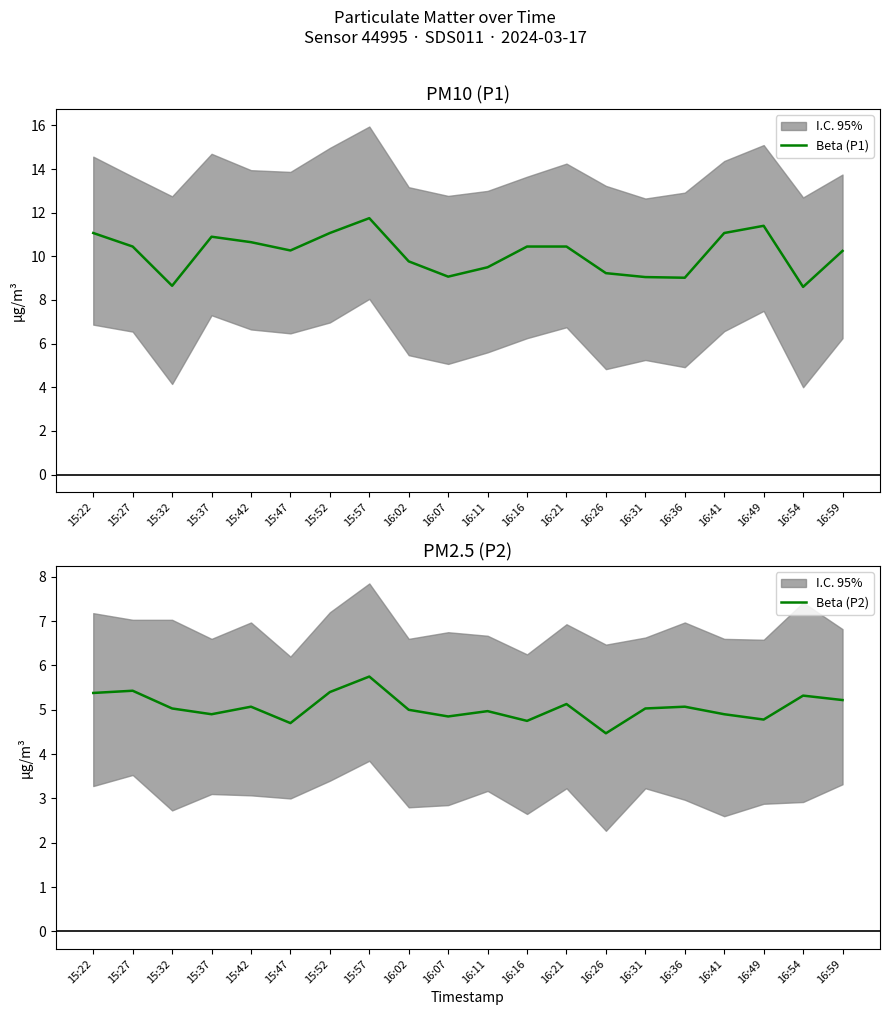

At which category is the sum across all series the highest?

15:57